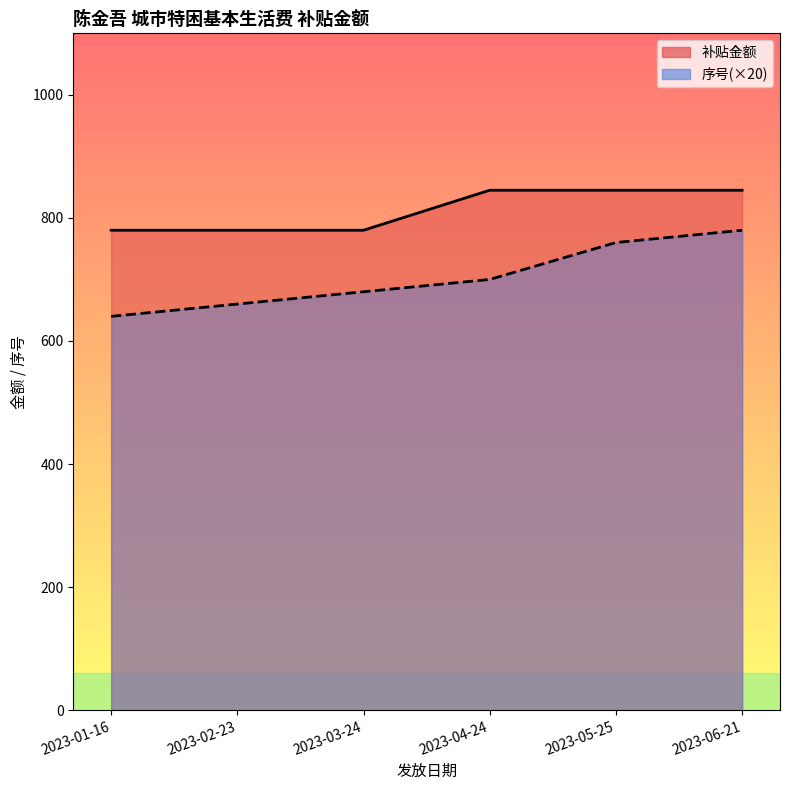

What is the value of the 序号 point at the 2nd from the left?

660